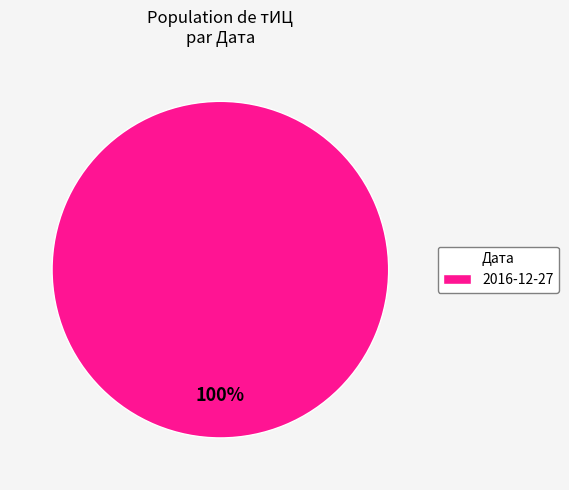

Count the number of slices in the pie.

1